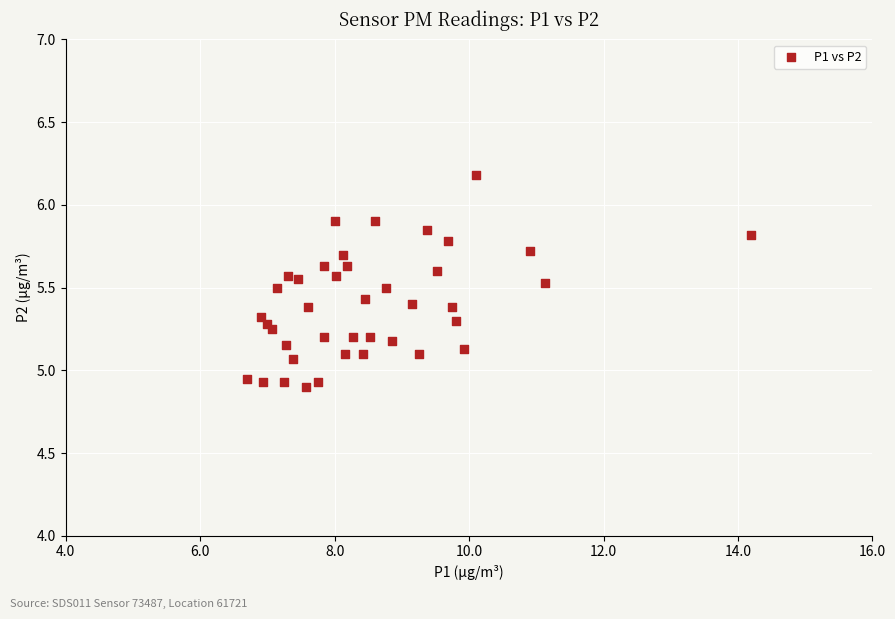

What is the range of X values (max minus min)?

7.5